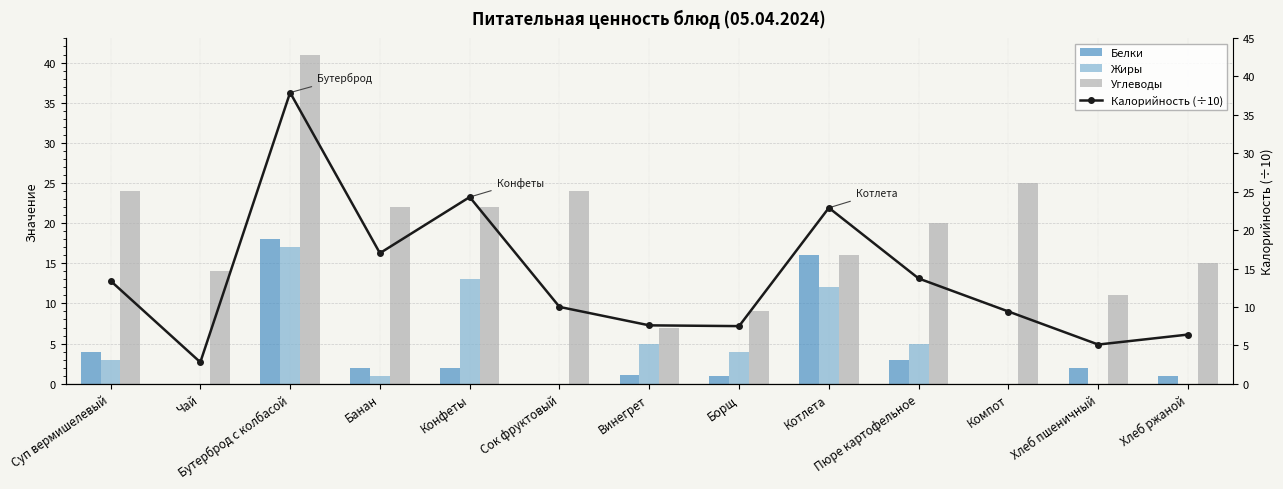

Which category has the lowest value across all series?

Чай